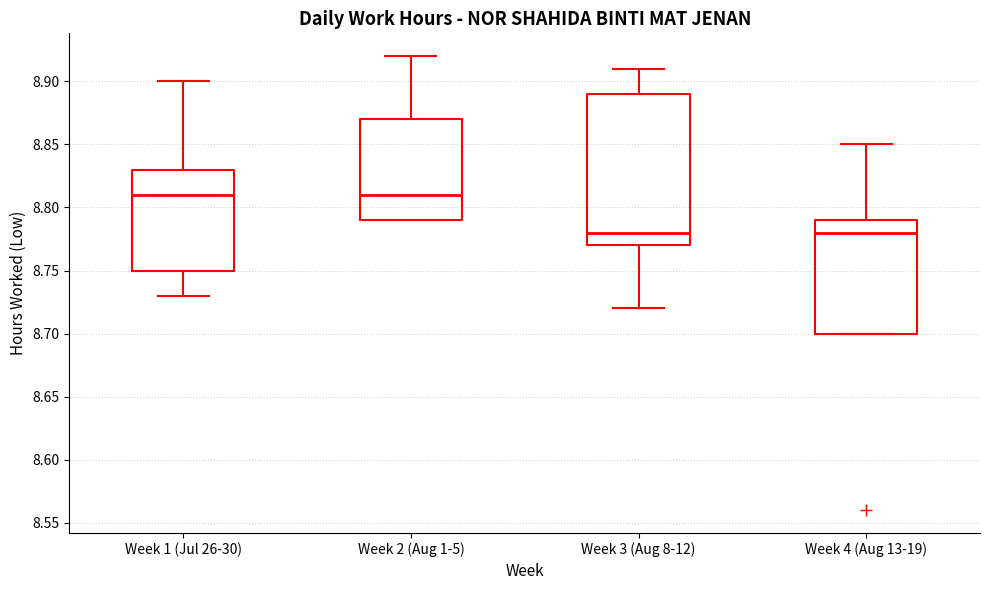

Which box is the tallest, from its lower edge to its upper edge?

Week 3 (Aug 8-12)